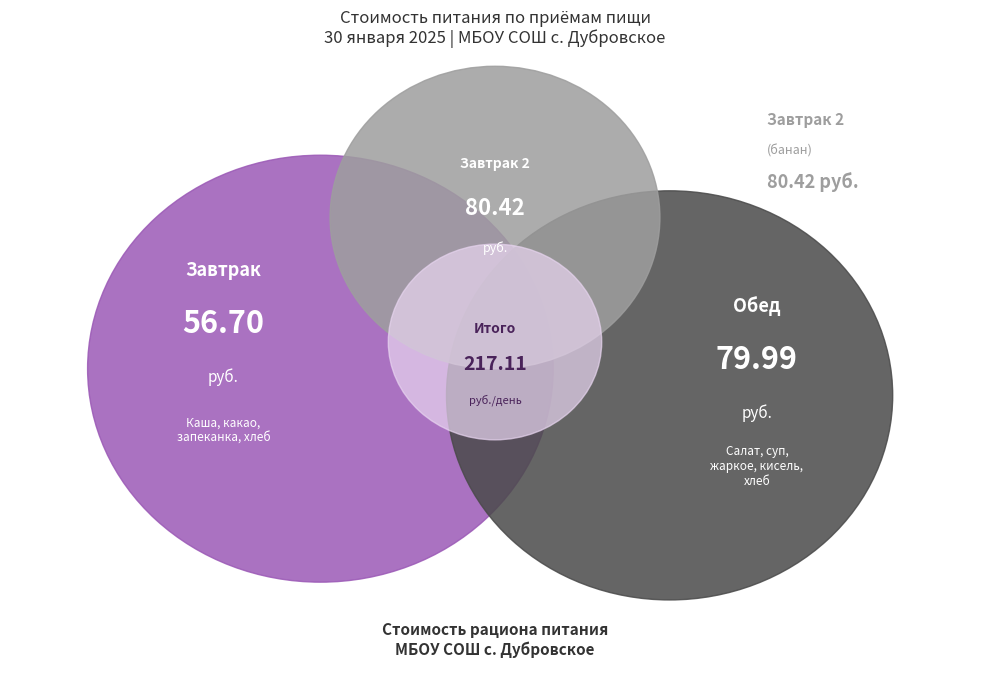

What percentage is NOT represented by банан?

63.0%